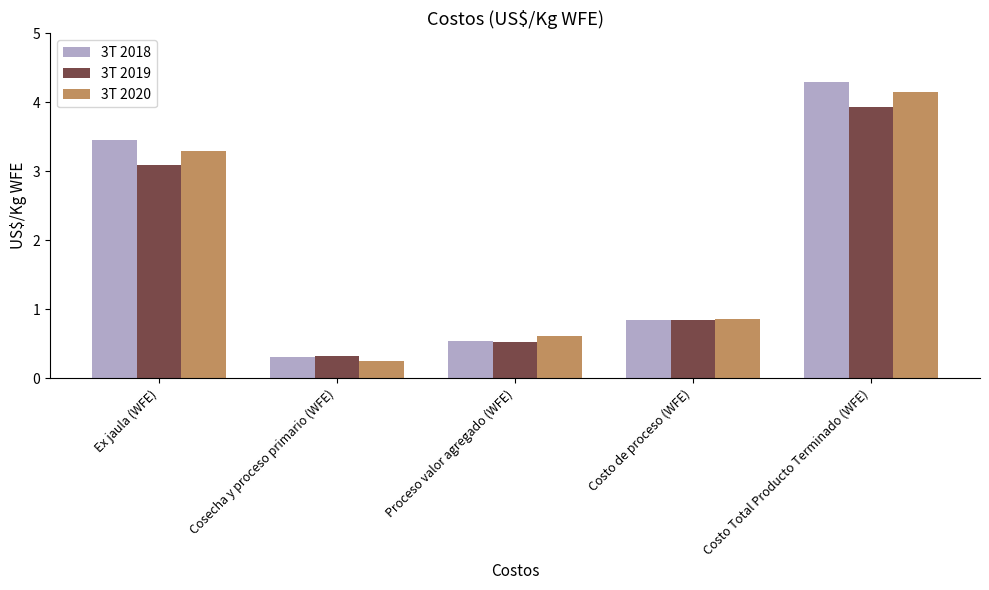

What is the maximum value for 3T 2020?

4.2